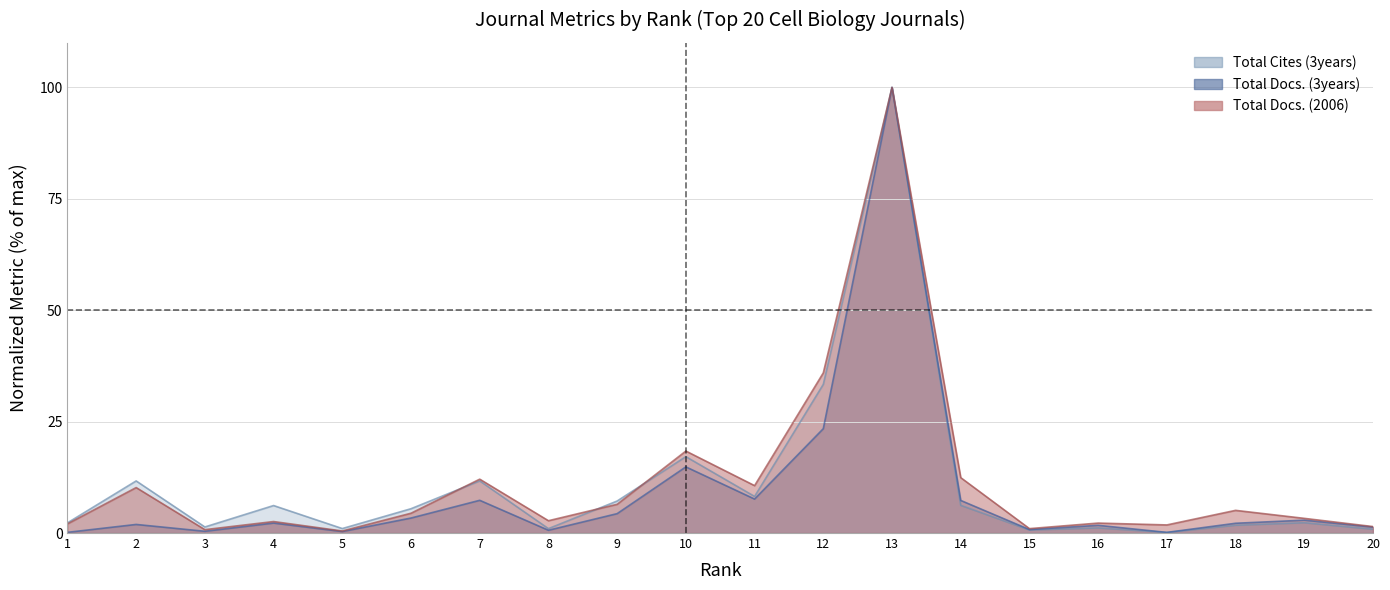

What is the maximum value shown in the chart?

100.0